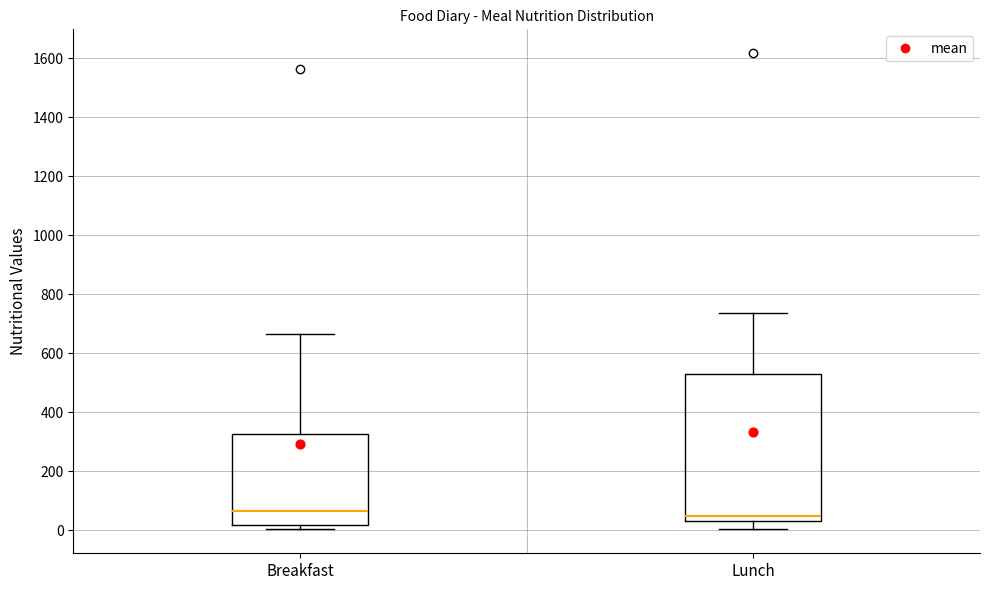

Reading left to right, read every box against the y-axis: the position of its median line, the range the box covers, and the ends of its whiskers. The values are not printed on the chart, so give them approximately, as read against the axis.

Breakfast: median 60, box 20 to 320, whiskers 0 to 660
Lunch: median 40 (just above the box's lower edge), box 40 to 520, whiskers 0 to 740